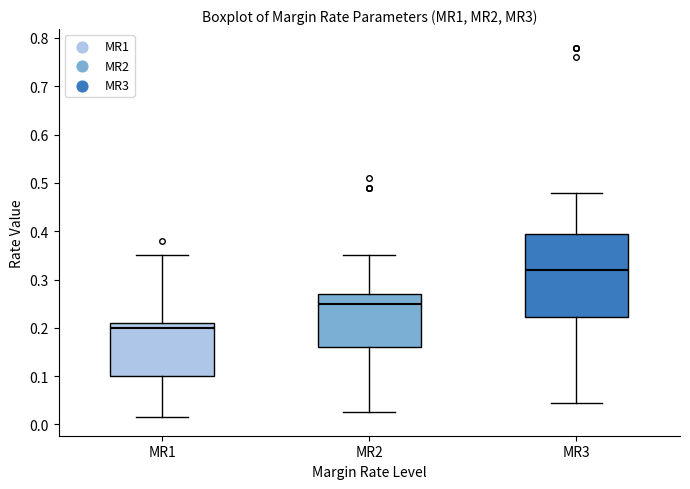

Which box has the highest median line?

MR3